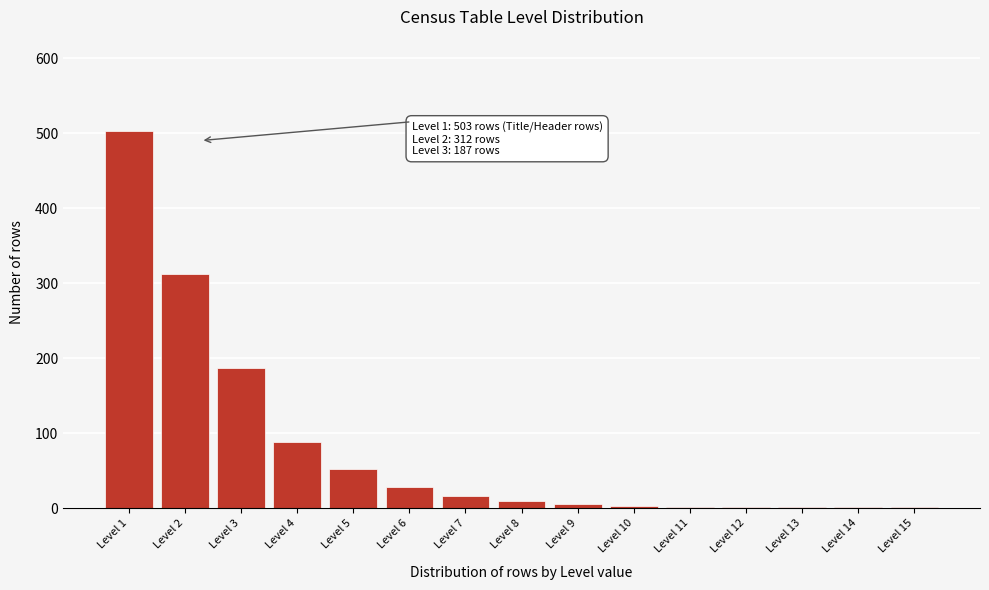

At which category does the chart reach its peak across all series?

Level 1